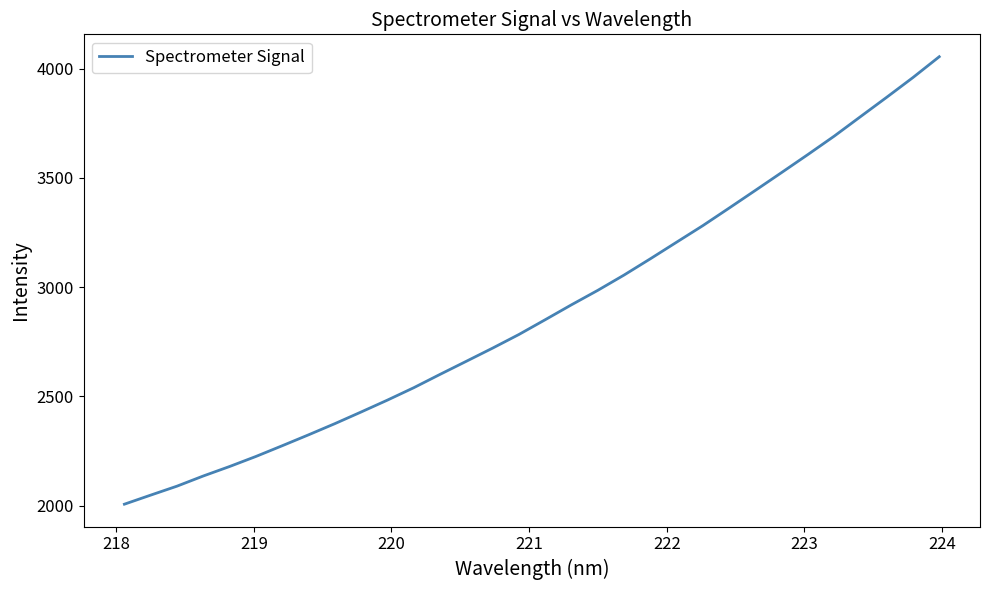

What is the difference between the maximum and minimum values?

2047.1